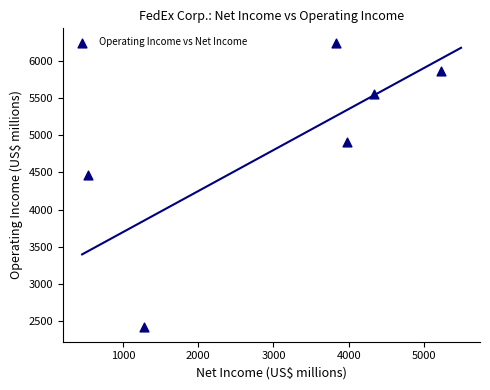

What is the range of X values (max minus min)?

4691